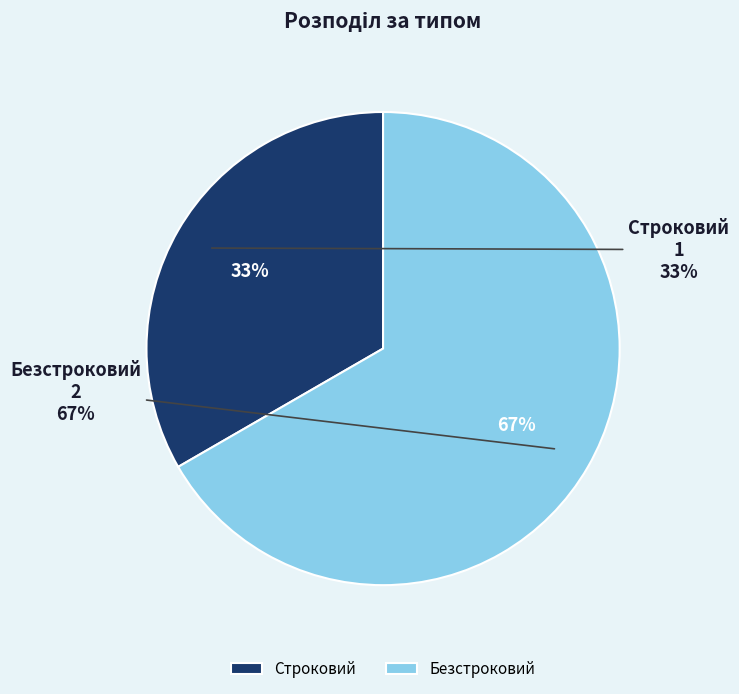

How many segments does this pie chart have?

2